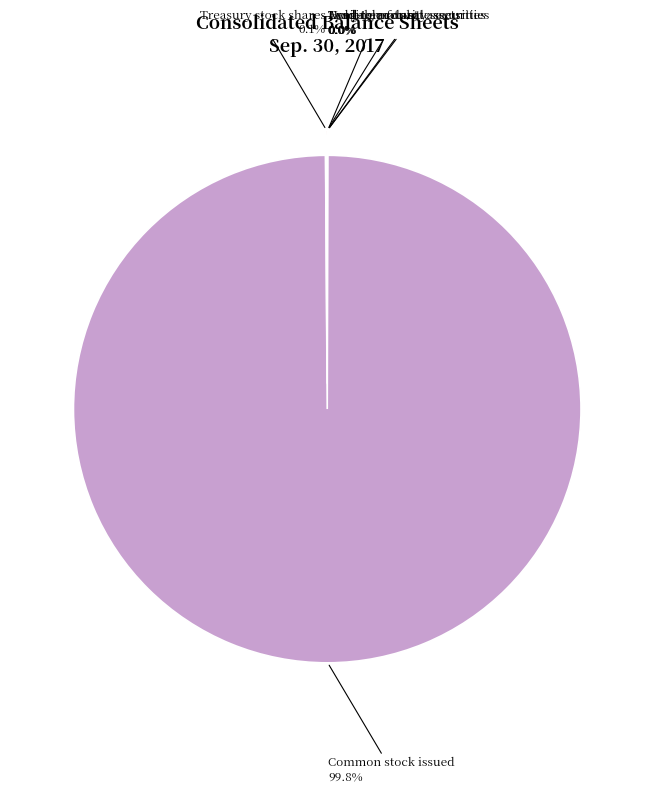

Which category has the biggest portion of the pie?

Common stock issued